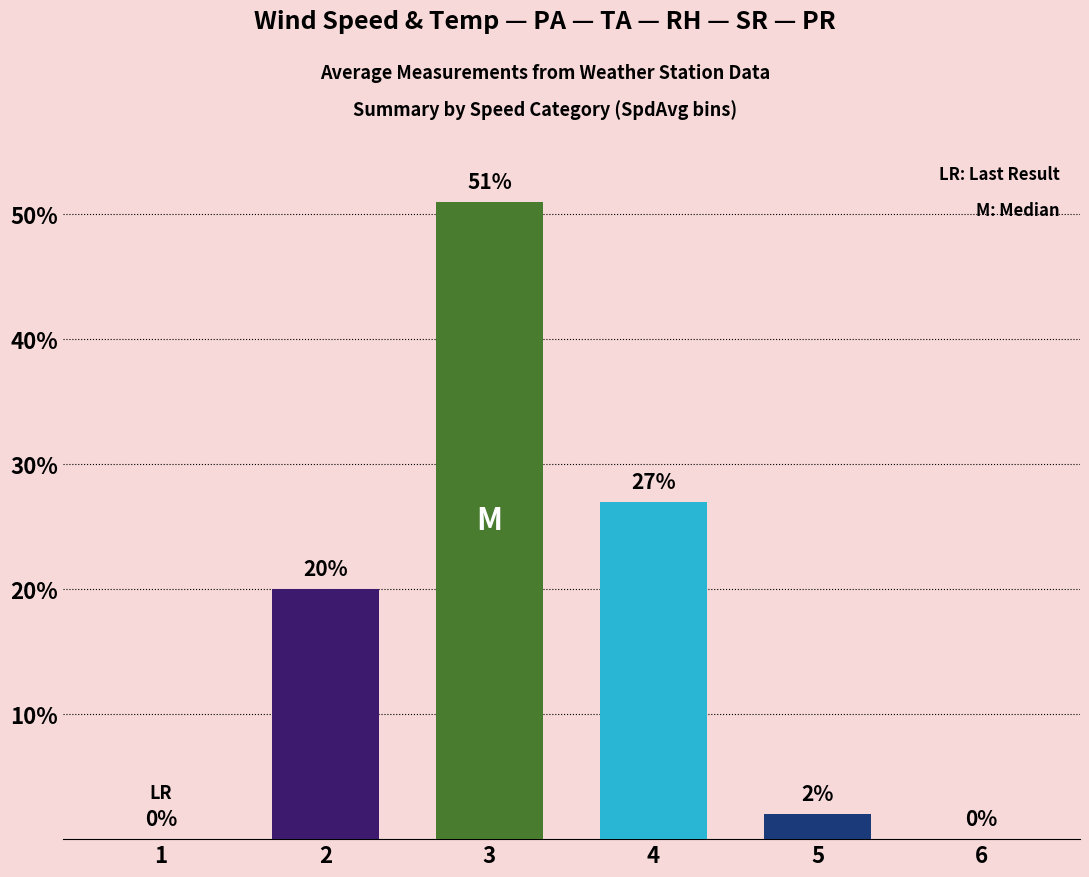

What is the change in value from 1 to 2?

+20